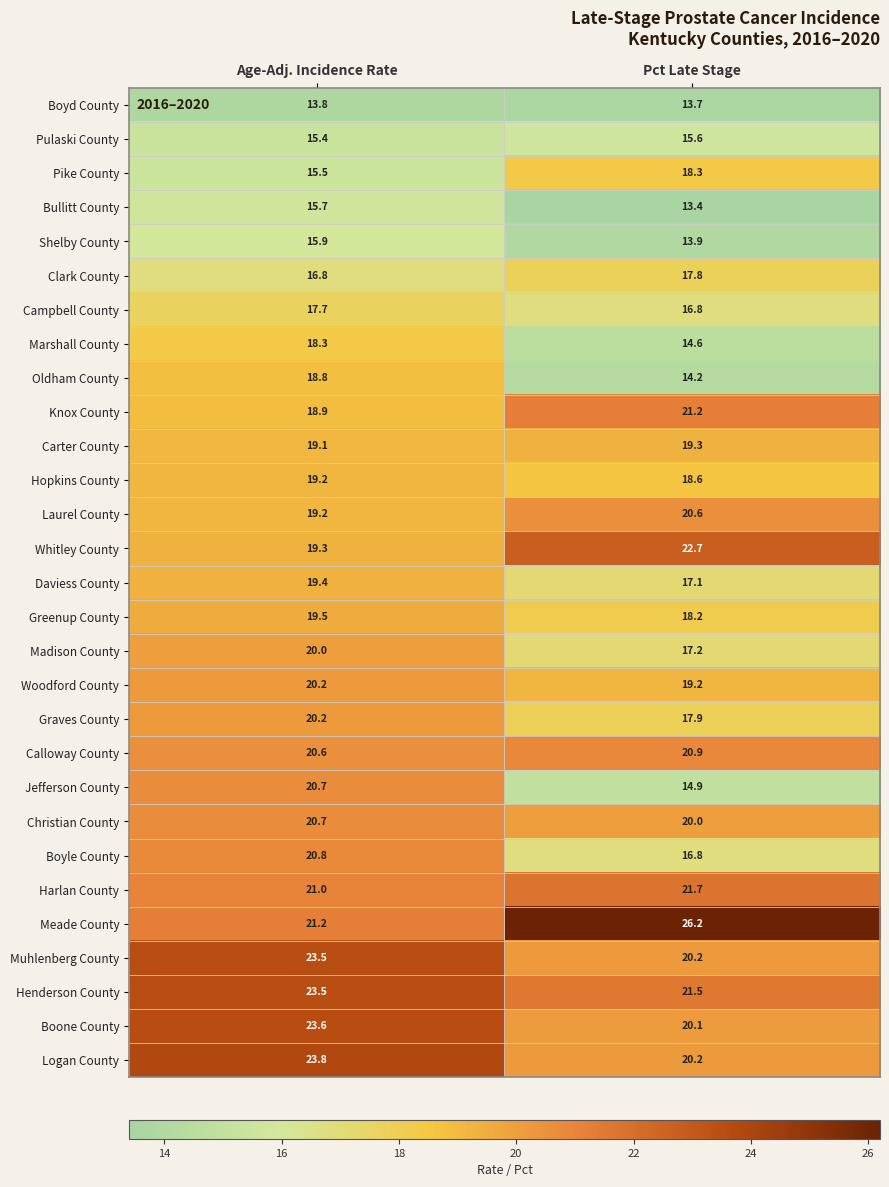

How many series are shown in this chart?

29